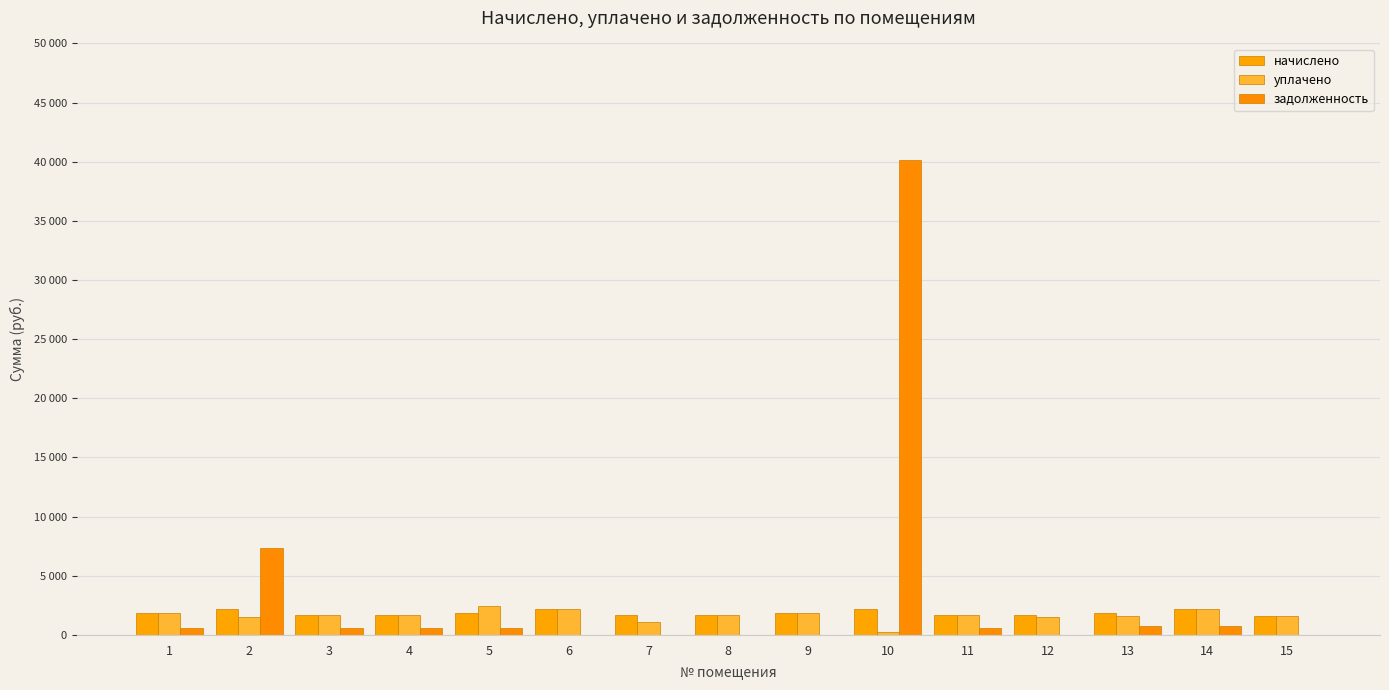

What is the sum of all задолженность values?

51837.3